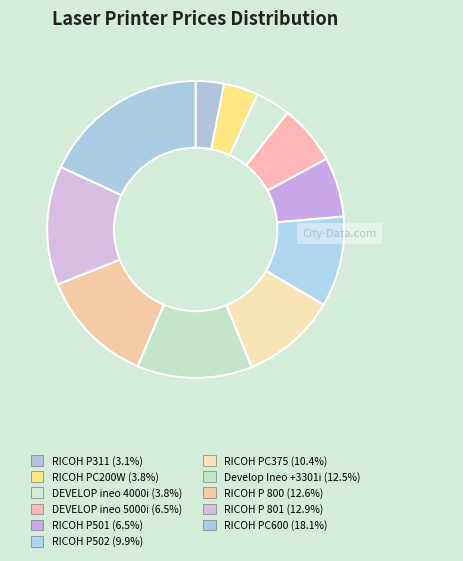

Is there any slice that represents more than half of the pie?

No